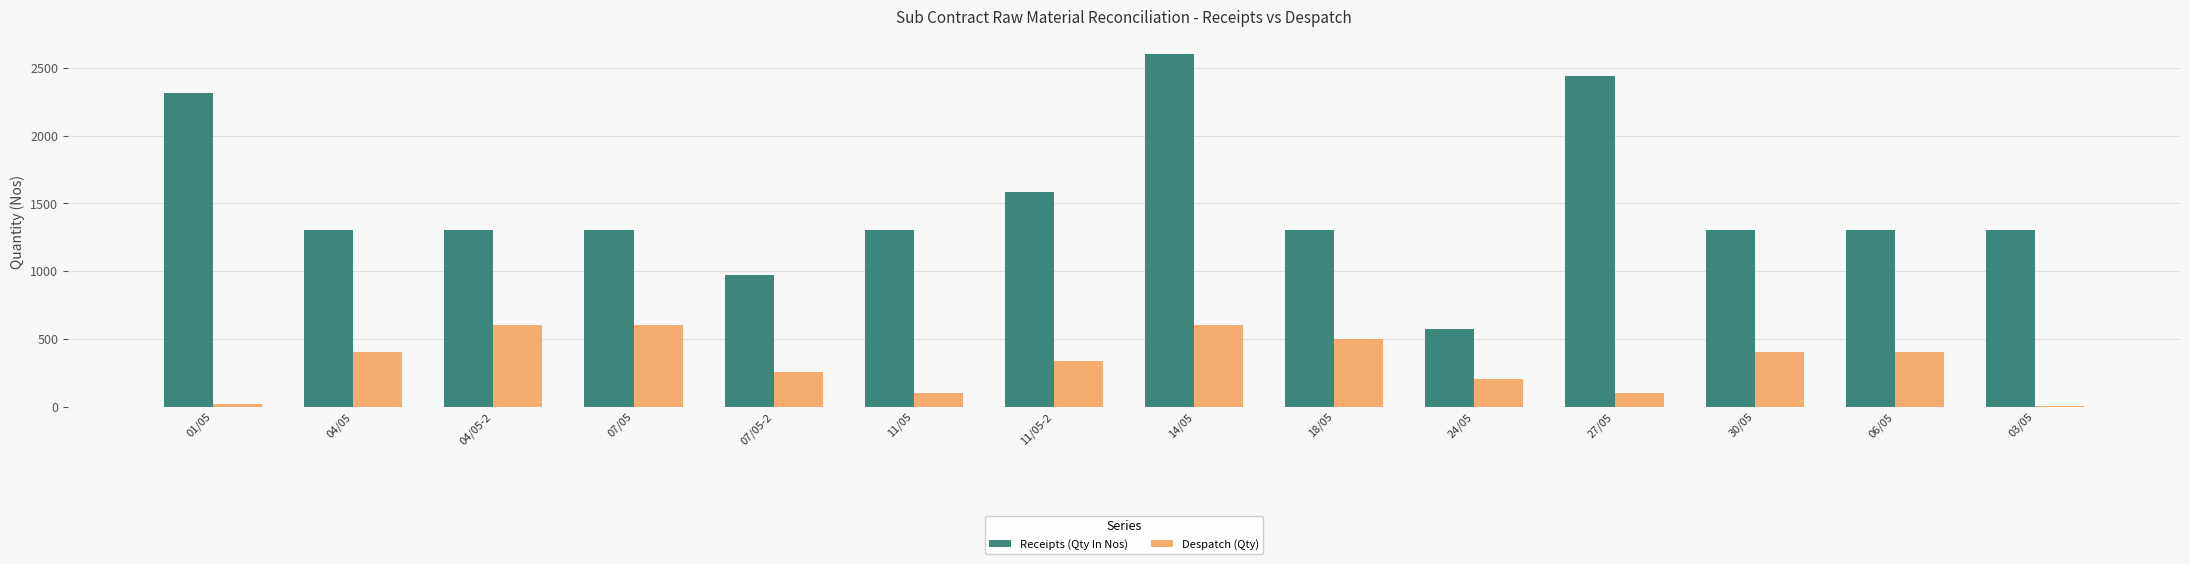

What is the sum of all Receipts (Qty In Nos) values?

20872